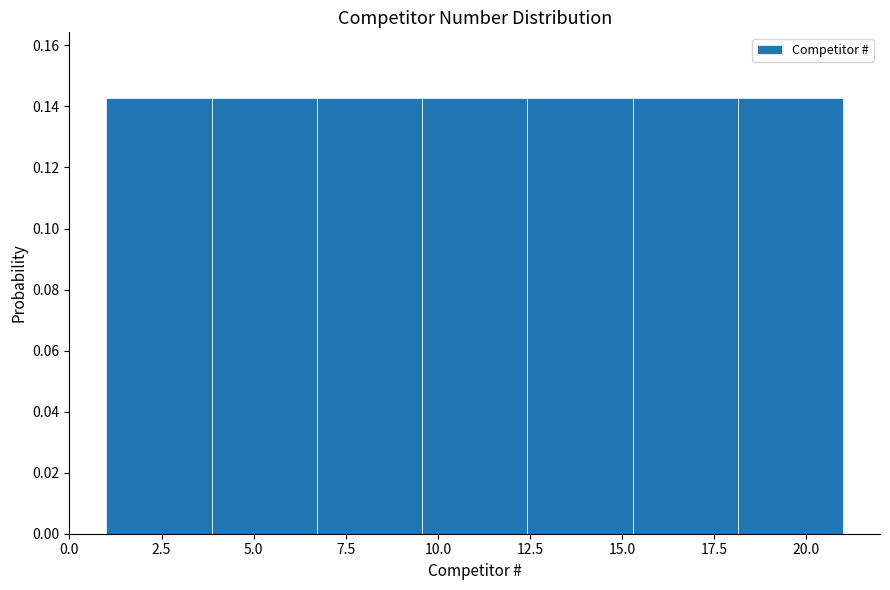

Reading left to right, transcribe this chart: for each bar, give the range it covers on the x-axis and its height. Neither the bar edges nor the heights are printed on the chart, so give them approximately, as read against the axes.

1.0 to 4.0: 0.142
4.0 to 6.5: 0.142
6.5 to 9.5: 0.142
9.5 to 12.5: 0.142
12.5 to 15.5: 0.142
15.5 to 18.0: 0.142
18.0 to 21.0: 0.142